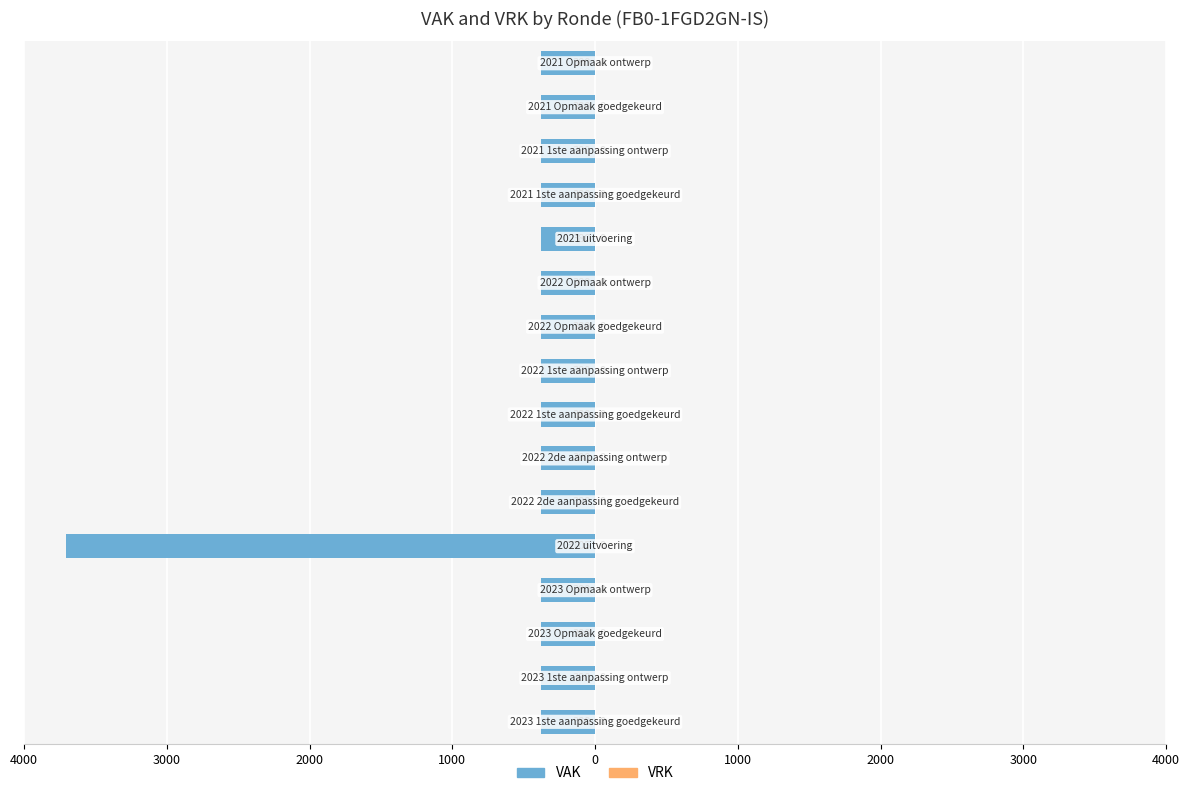

How many bars are there in total?

32